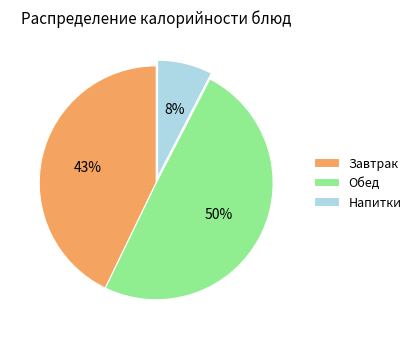

What is the ratio of the value at Завтрак to the value at Обед?

0.9